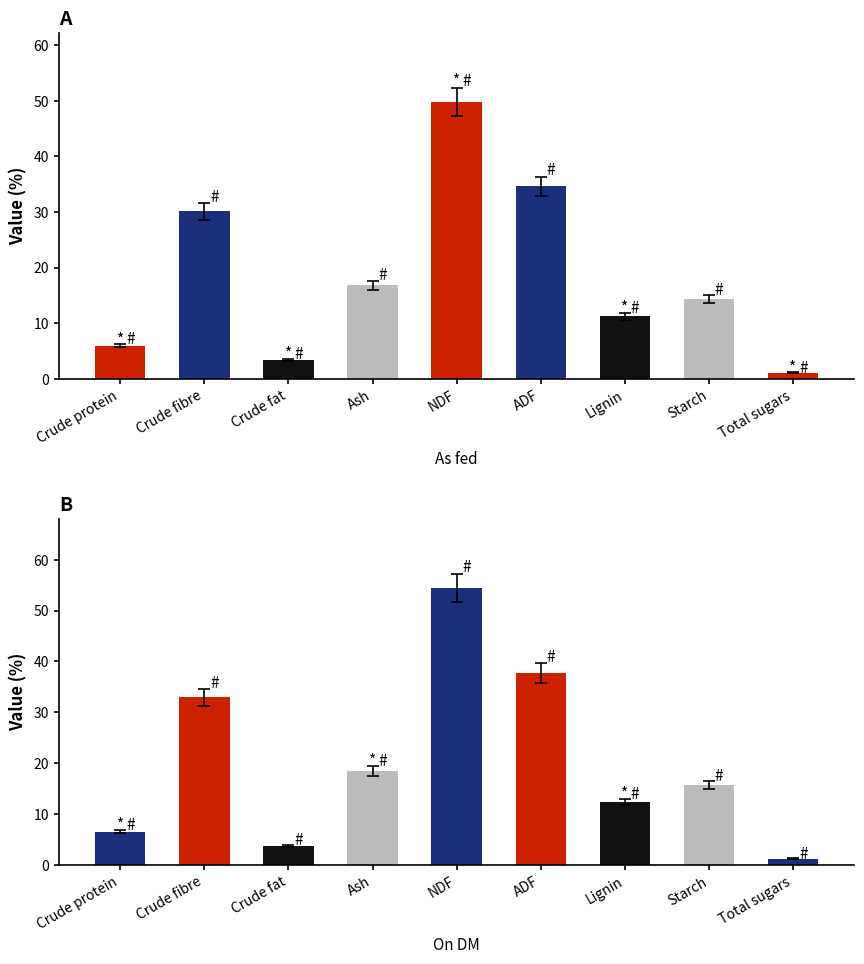

Are the bars horizontal?

No